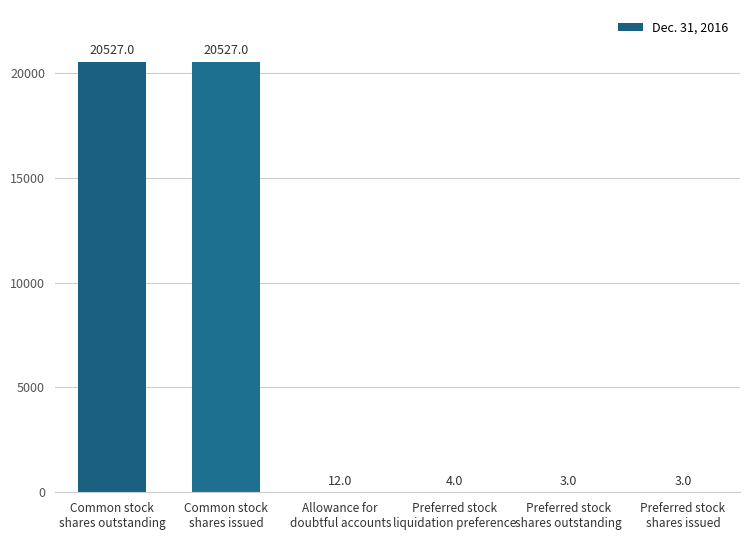

What is the greatest value displayed?

20527